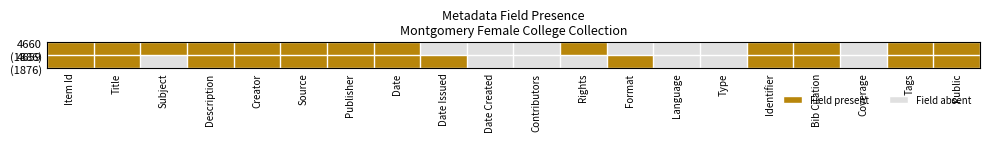

Between Creator and Format, which is larger?

Creator